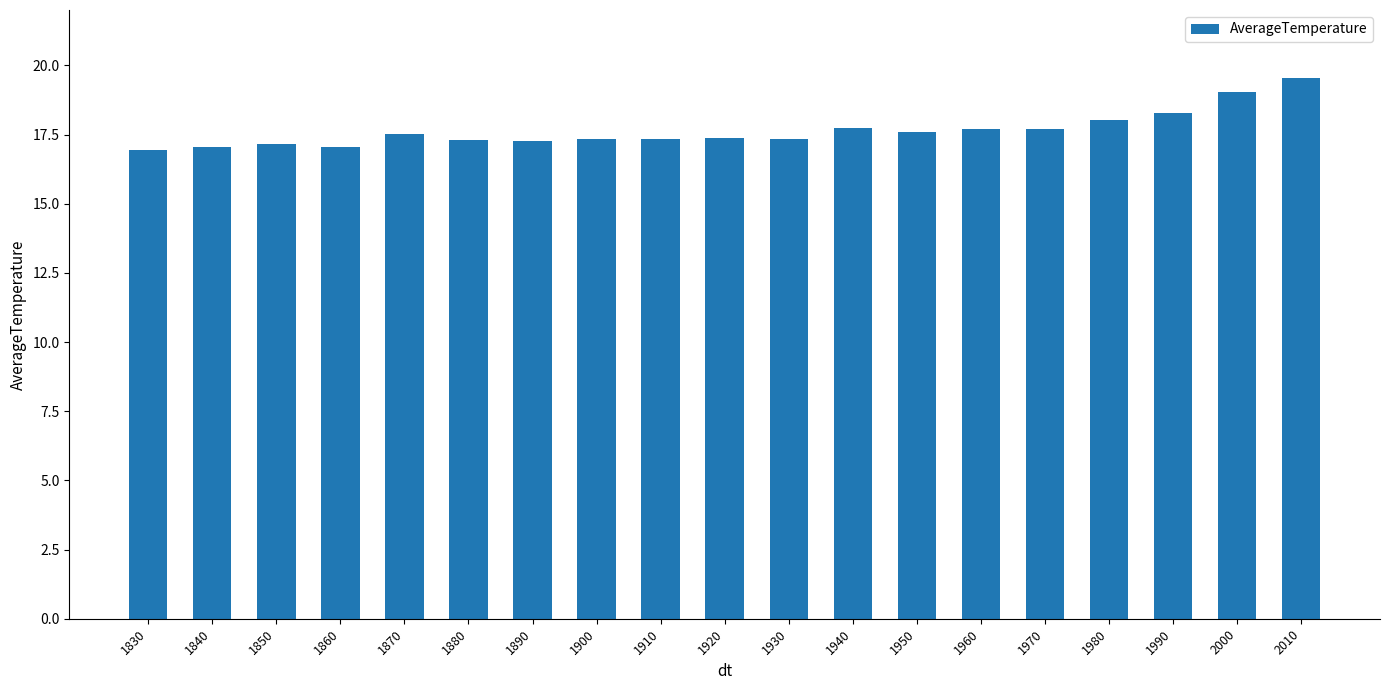

What value does the data have at 1990?

18.3